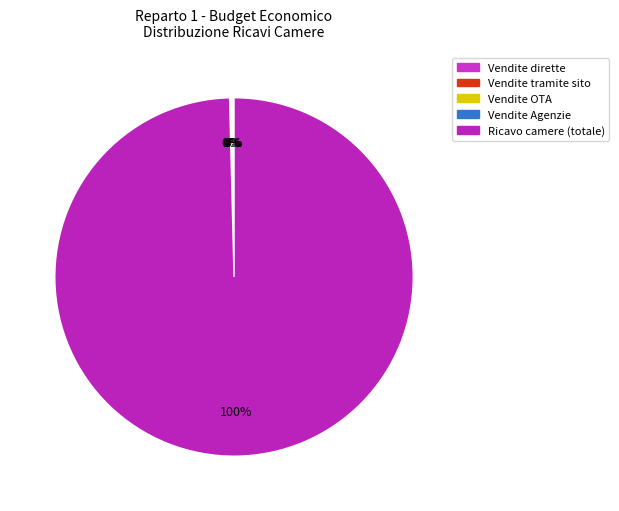

What is the largest slice in the pie chart?

Ricavo camere (totale)